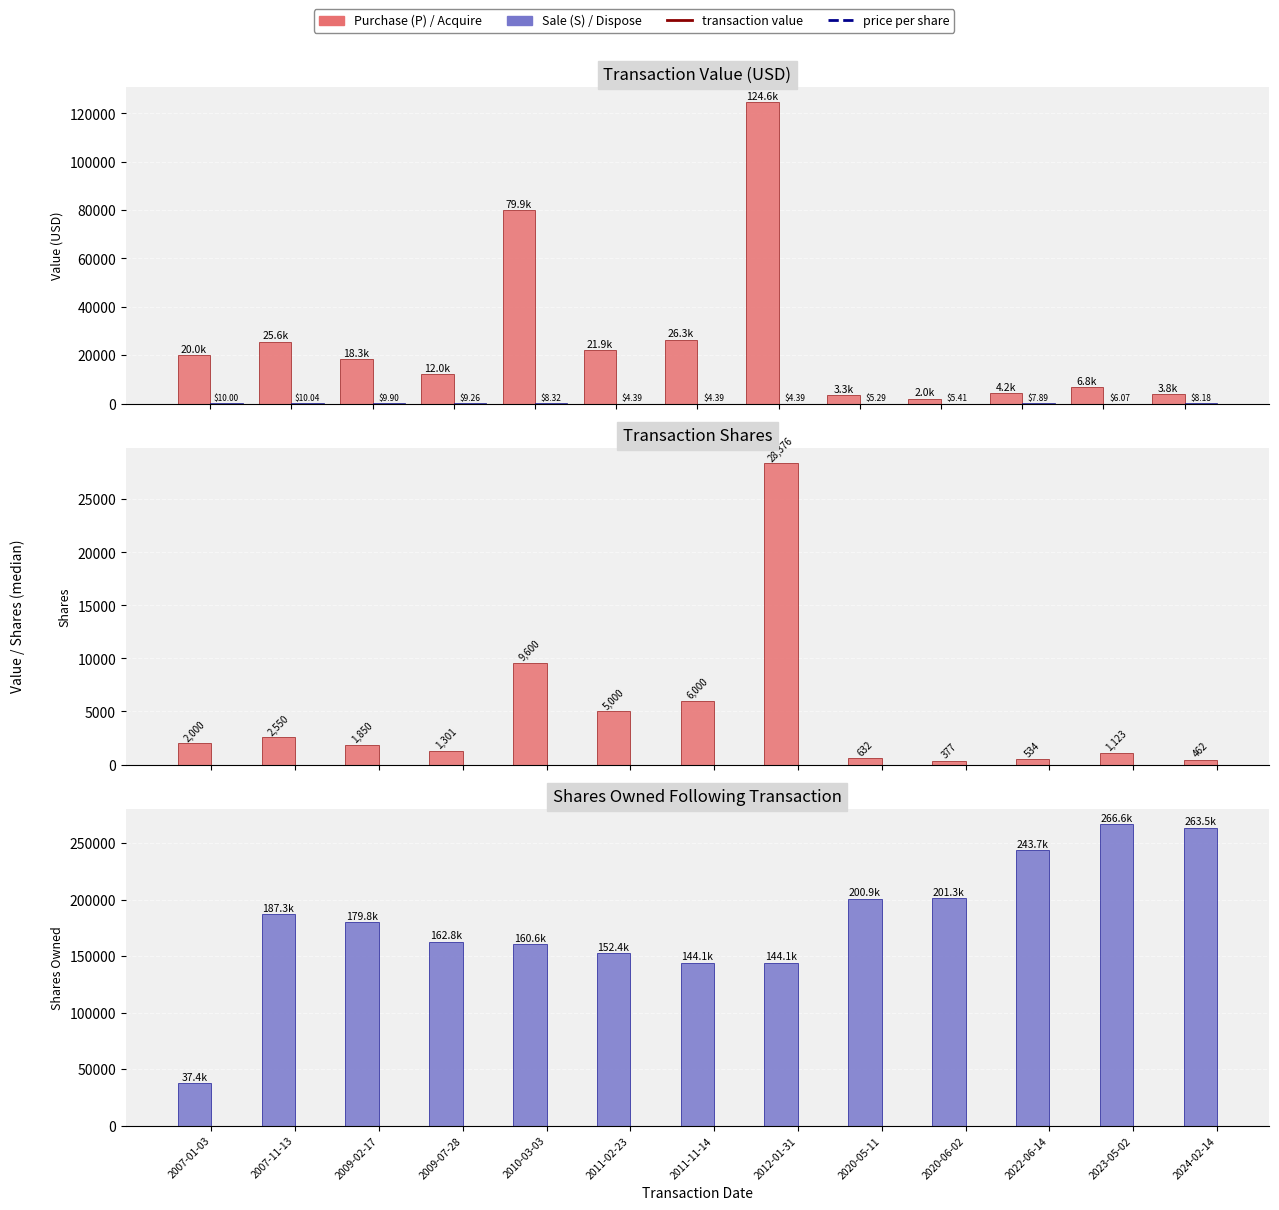

What is the sum of the transactionPricePerShare values at 2007-11-13 and 2009-07-28?

19.3